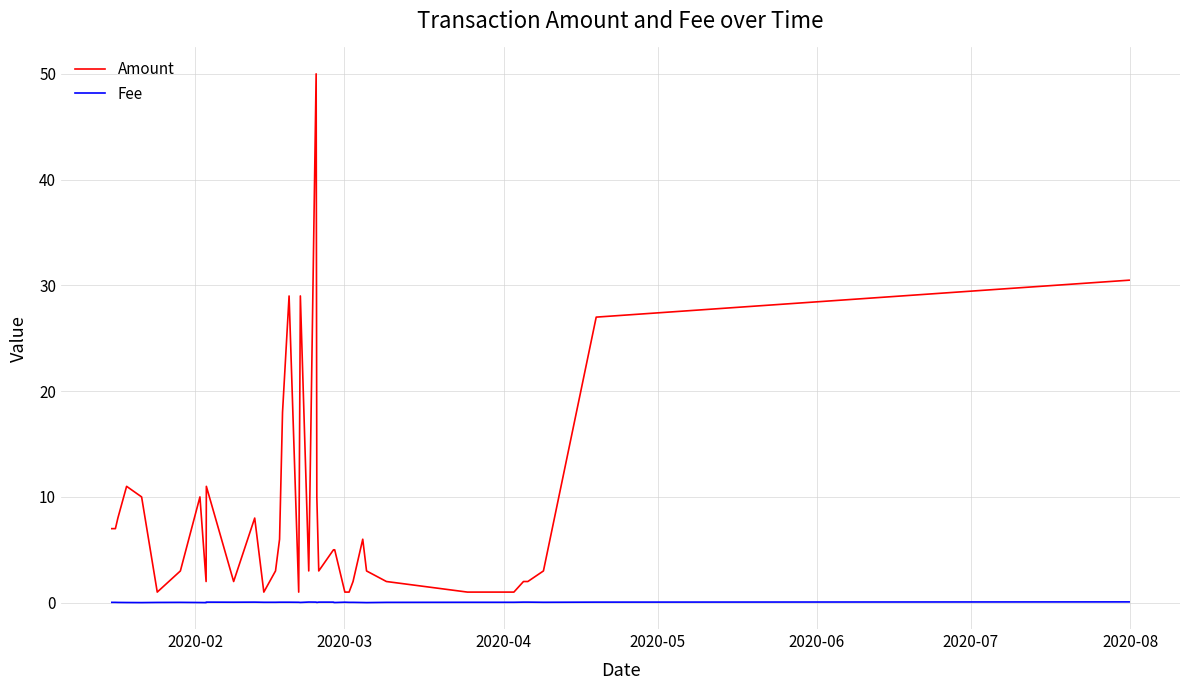

True or false: Fee and Amount cross at least once.

False